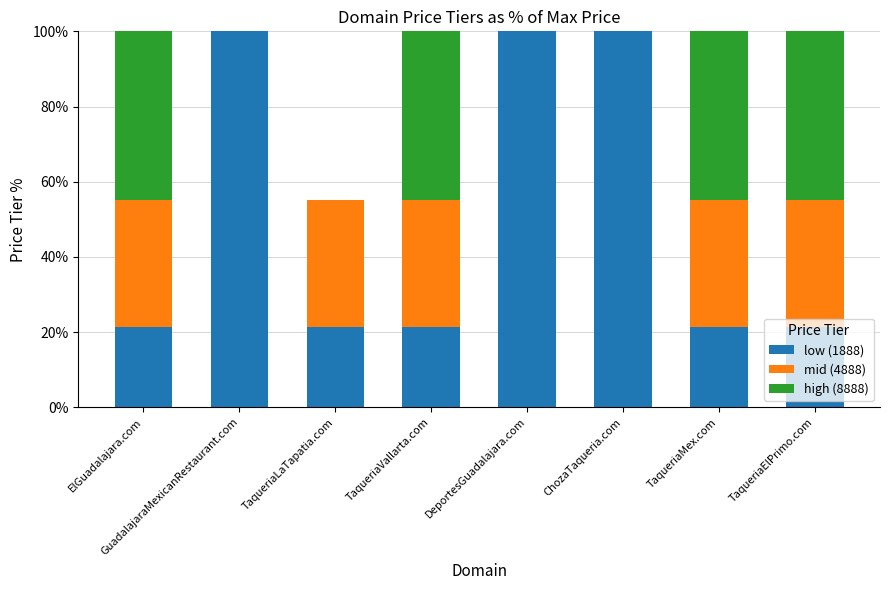

Count the number of categories in the chart.

8